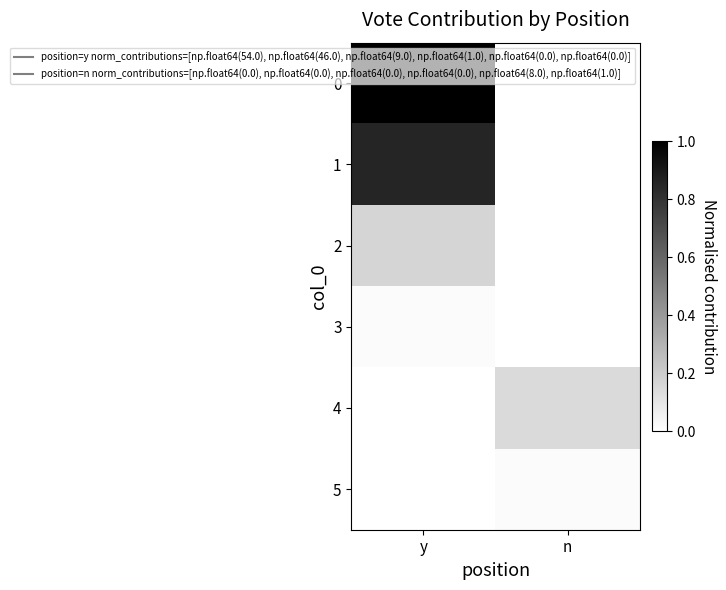

Which category has the lowest value across all series?

n